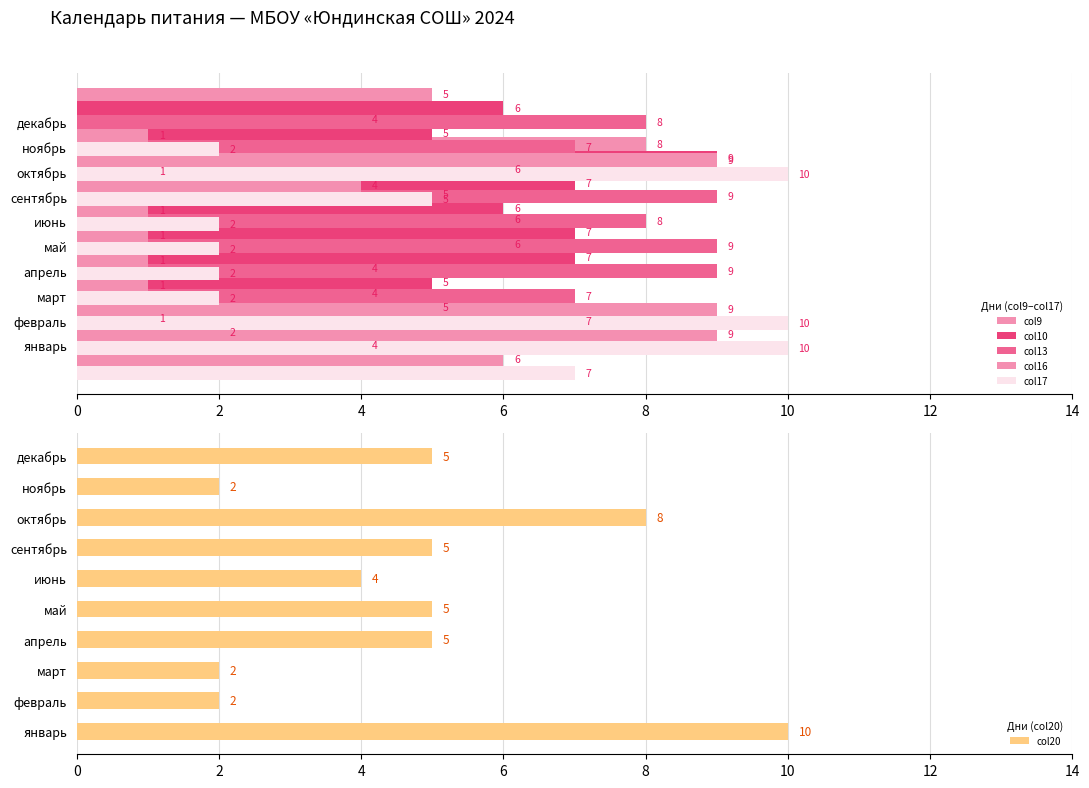

Count the number of data series in this chart.

6